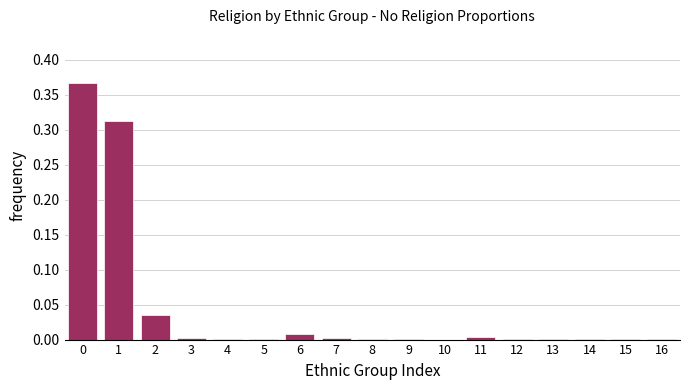

The chart shows a value of 0.0 at 2. True or false?

True